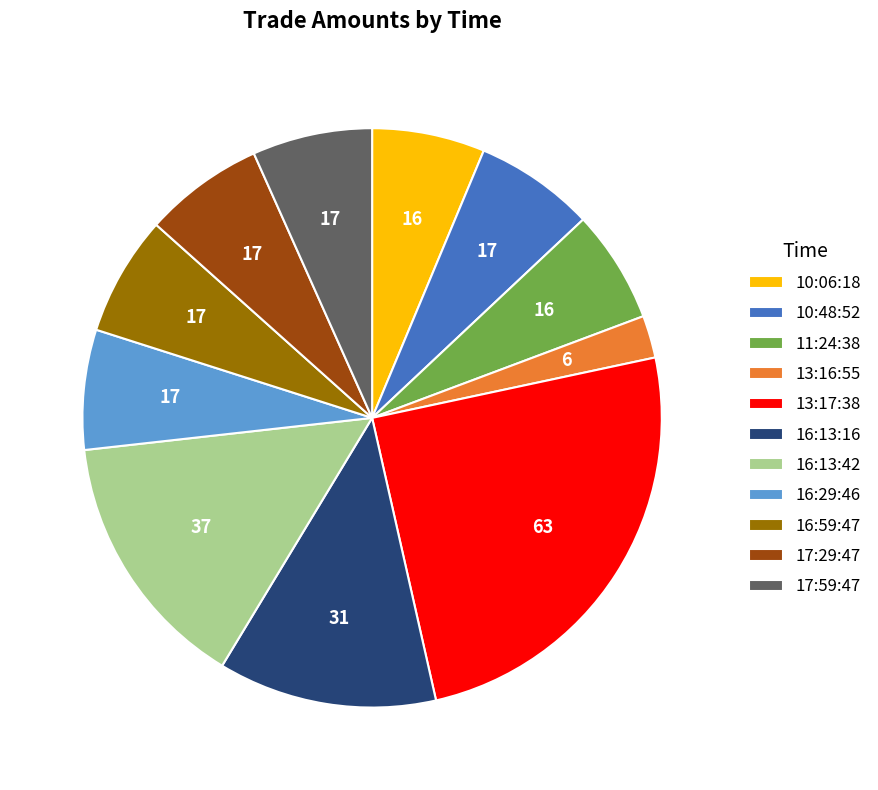

Combined, do 16:13:42 and 11:24:38 account for over 50%?

No